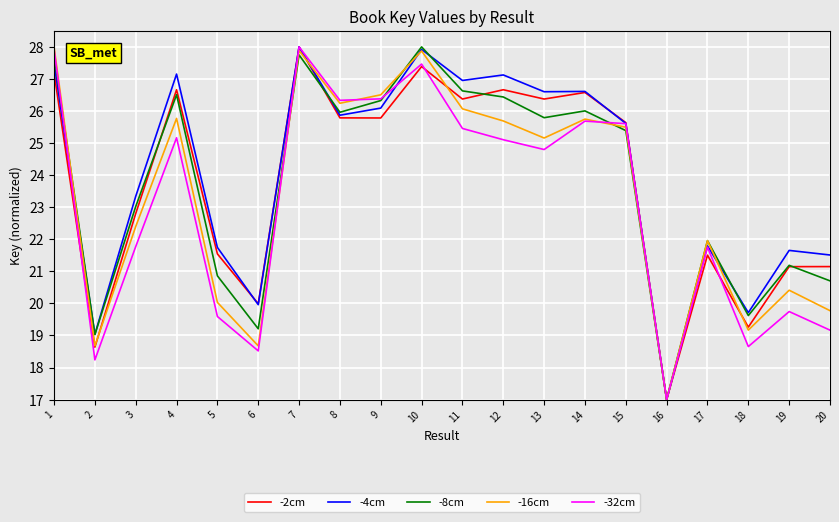

What are all the series names shown in the legend?

-2cm, -4cm, -8cm, -16cm, -32cm